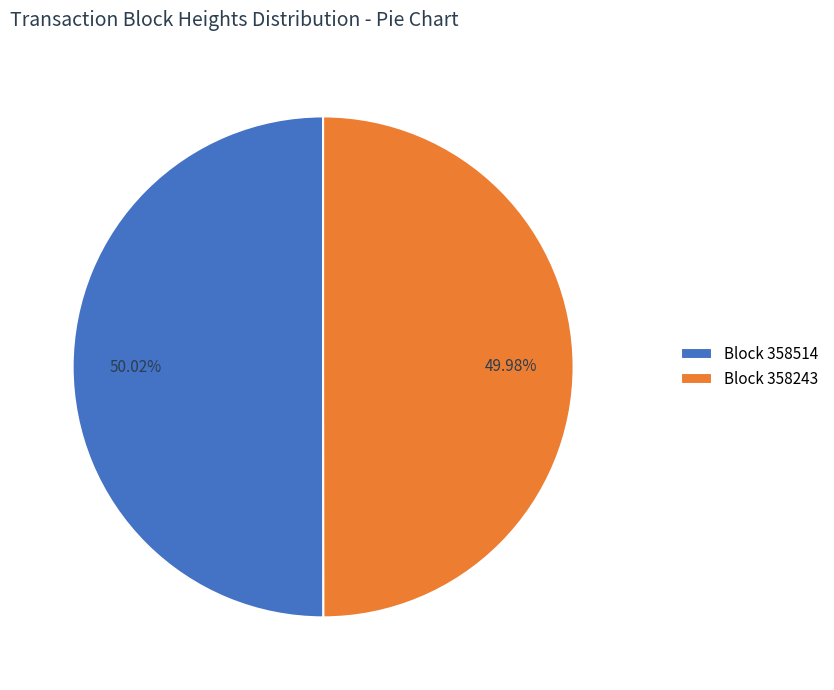

How many slices are in this pie chart?

2